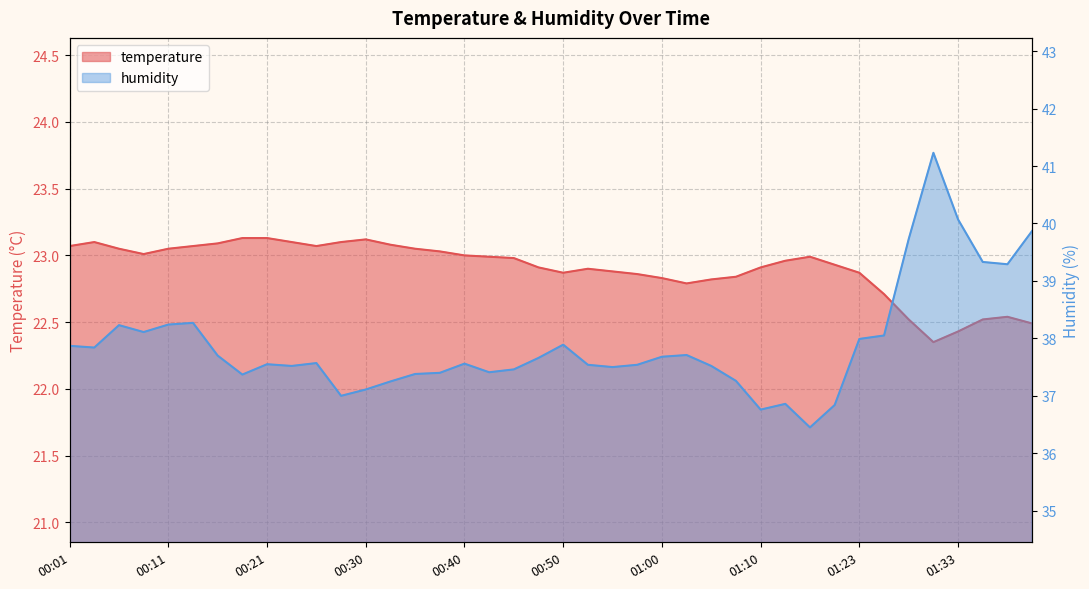

At how many categories does at least one series exceed 40?

2